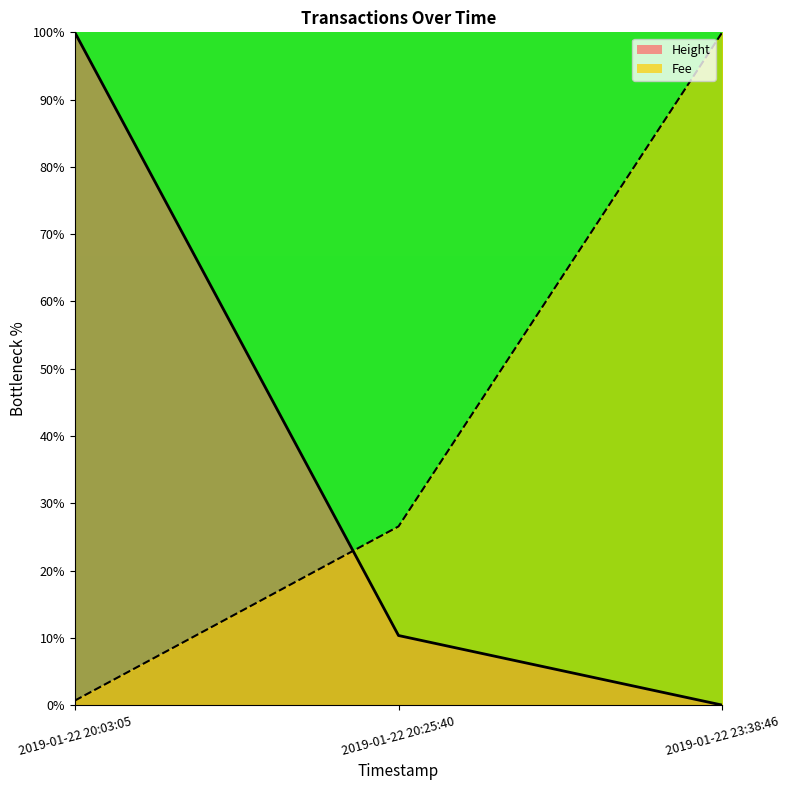

What is the total value across all series at 2019-01-22 20:03:05?

100.7